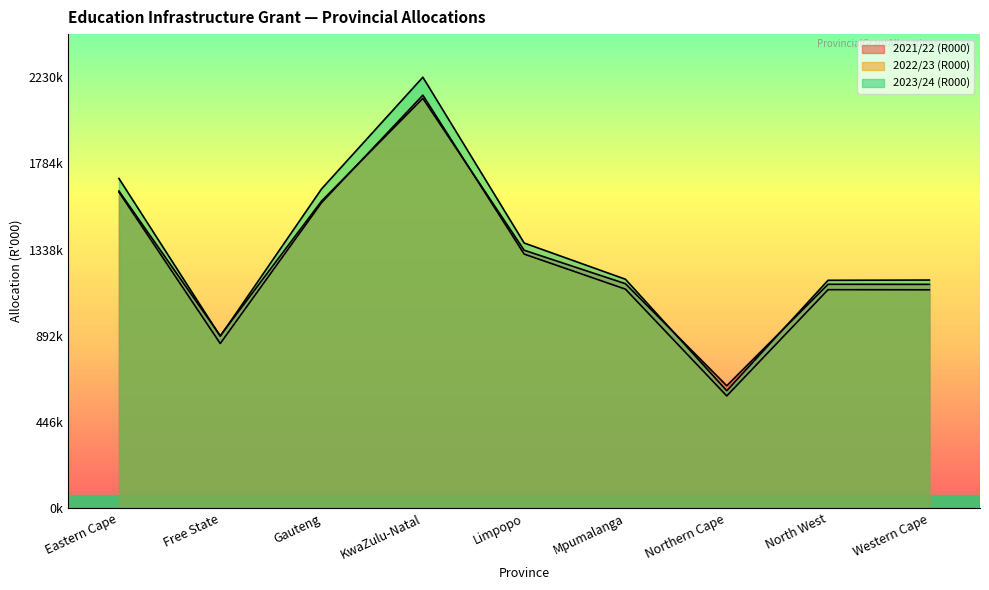

What are all the series names shown in the legend?

2021/22 (R000), 2022/23 (R000), 2023/24 (R000)